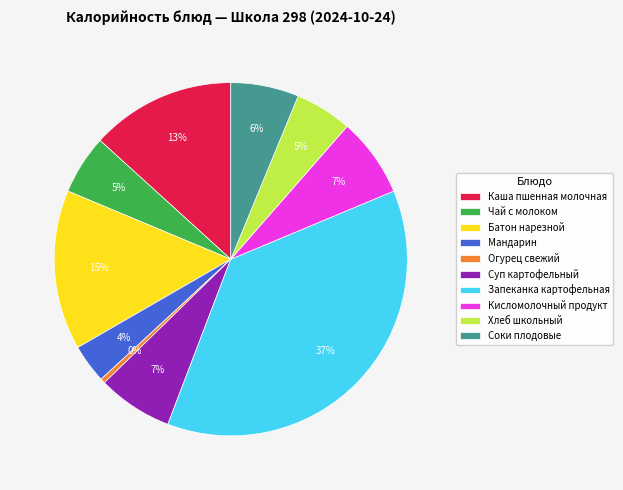

To the nearest percent, what percentage of the pie is Запеканка картофельная?

37%